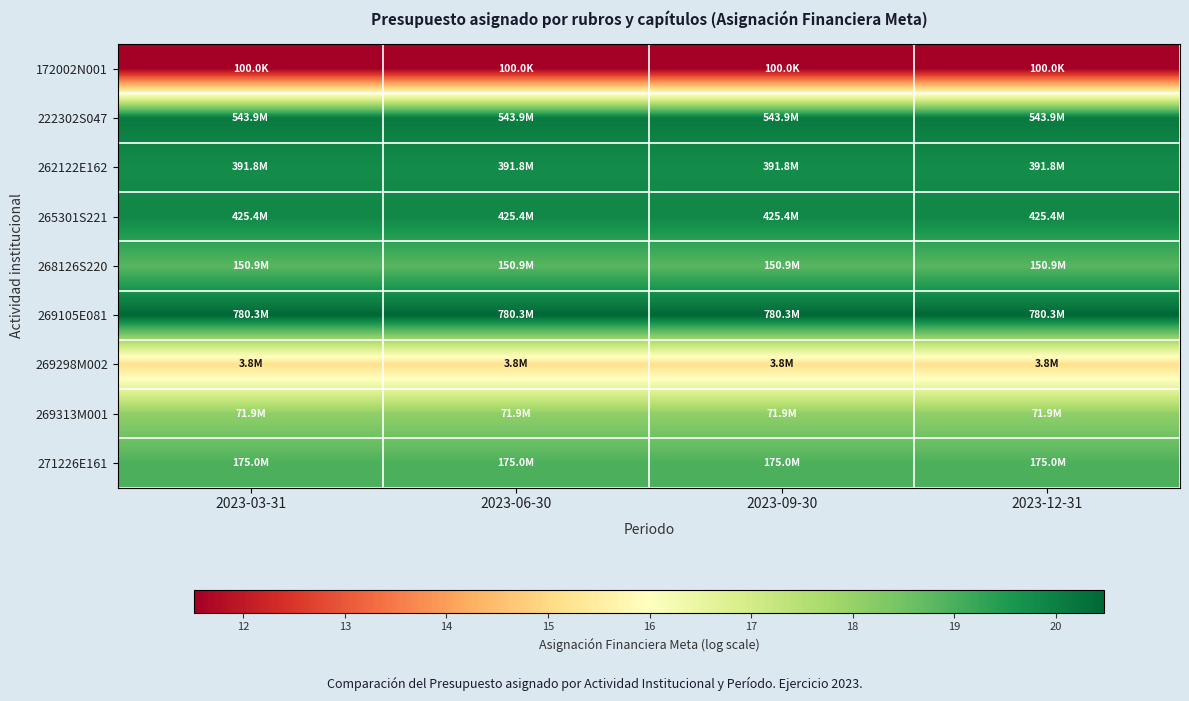

Reading left to right, what are all the values shown in this chart?

172002N001: 2023-03-31=11.5	2023-06-30=11.5	2023-09-30=11.5	2023-12-31=11.5
222302S047: 2023-03-31=20.1	2023-06-30=20.1	2023-09-30=20.1	2023-12-31=20.1
262122E162: 2023-03-31=19.8	2023-06-30=19.8	2023-09-30=19.8	2023-12-31=19.8
265301S221: 2023-03-31=19.9	2023-06-30=19.9	2023-09-30=19.9	2023-12-31=19.9
268126S220: 2023-03-31=18.8	2023-06-30=18.8	2023-09-30=18.8	2023-12-31=18.8
269105E081: 2023-03-31=20.5	2023-06-30=20.5	2023-09-30=20.5	2023-12-31=20.5
269298M002: 2023-03-31=15.1	2023-06-30=15.1	2023-09-30=15.1	2023-12-31=15.1
269313M001: 2023-03-31=18.1	2023-06-30=18.1	2023-09-30=18.1	2023-12-31=18.1
271226E161: 2023-03-31=19.0	2023-06-30=19.0	2023-09-30=19.0	2023-12-31=19.0